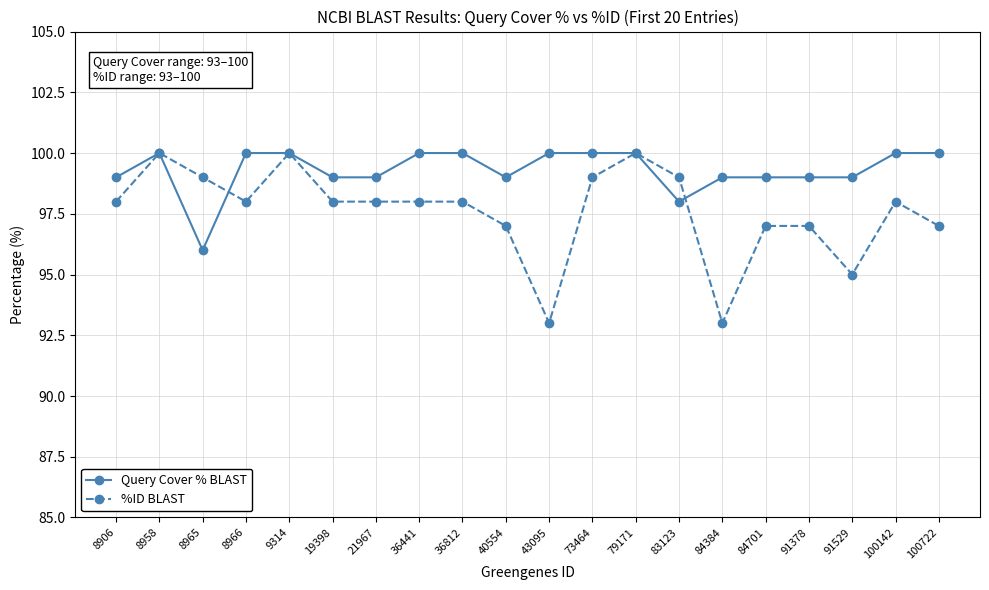

List the series in order of their overall mean, lowest first.

%ID BLAST, Query Cover % BLAST